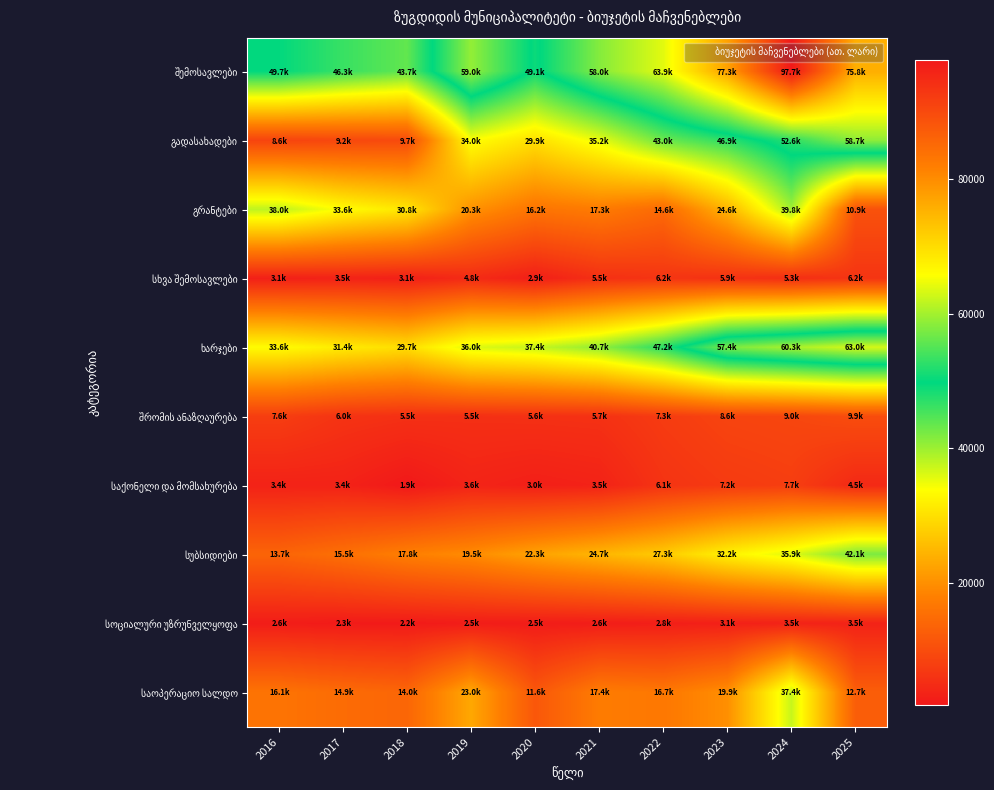

Which series has the largest total across all categories?

შემოსავლები